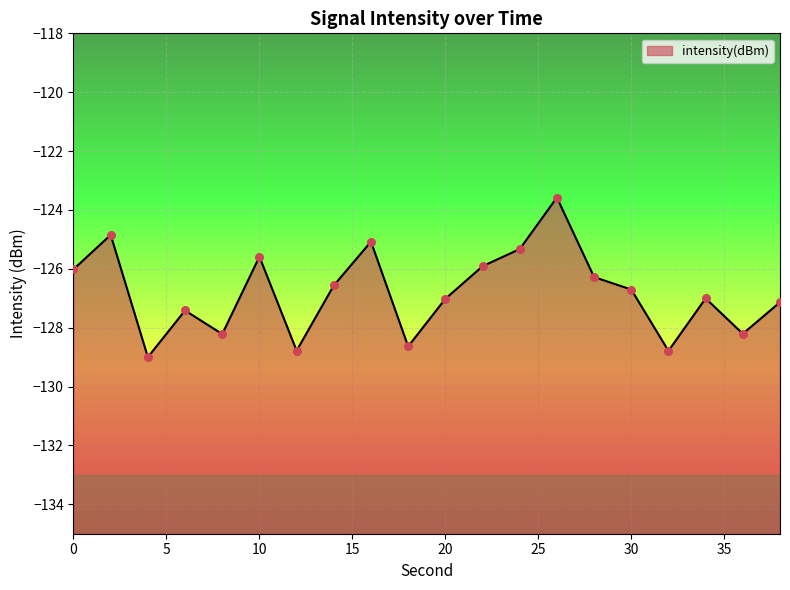

Between 12 and 22, which is larger?

22